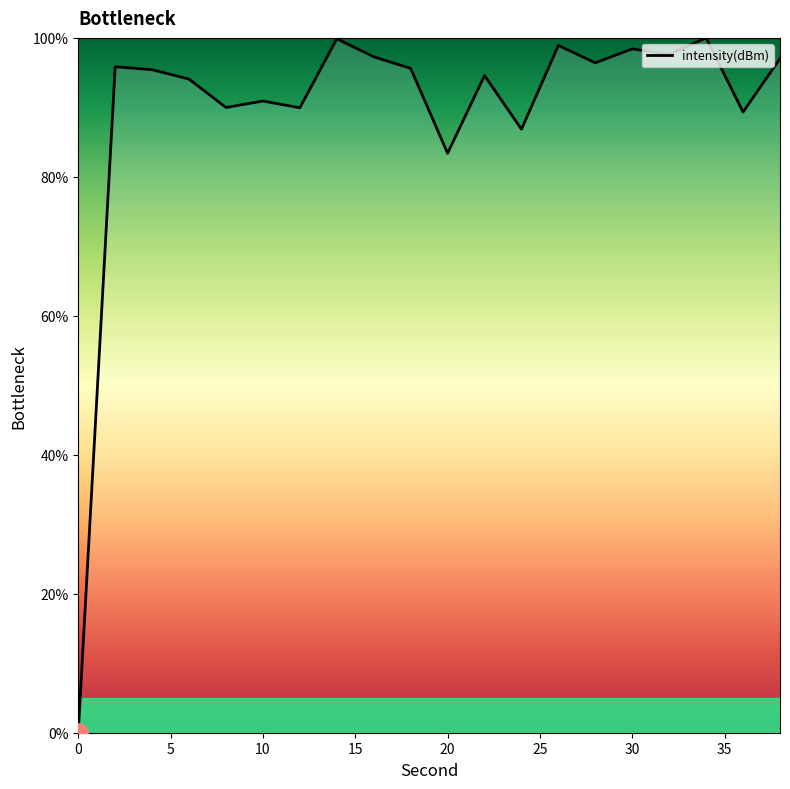

What is the greatest value displayed?

100.0